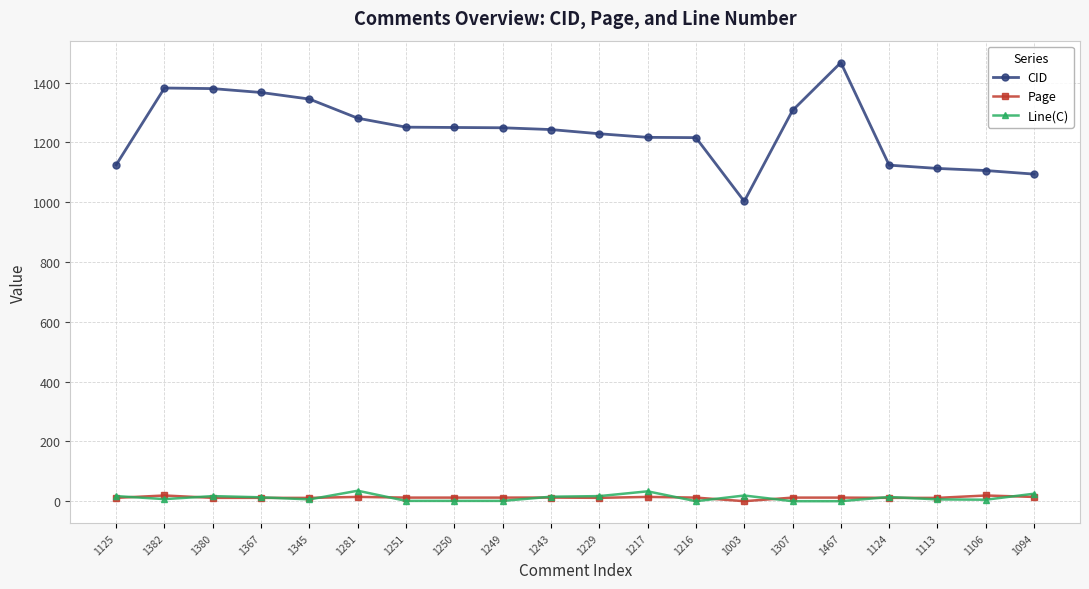

Count the number of categories in the chart.

20